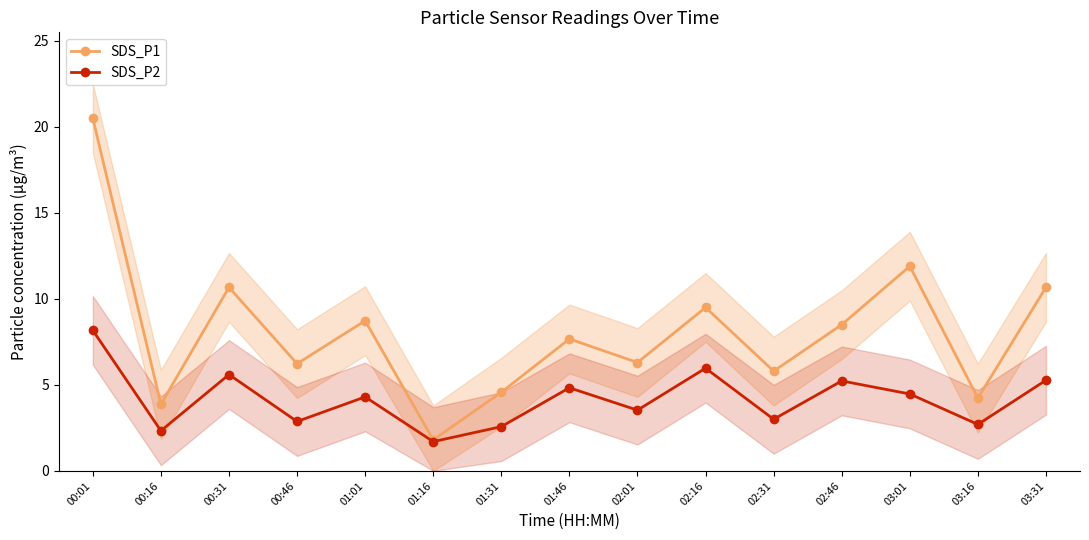

What is the minimum value for SDS_P2?

1.7